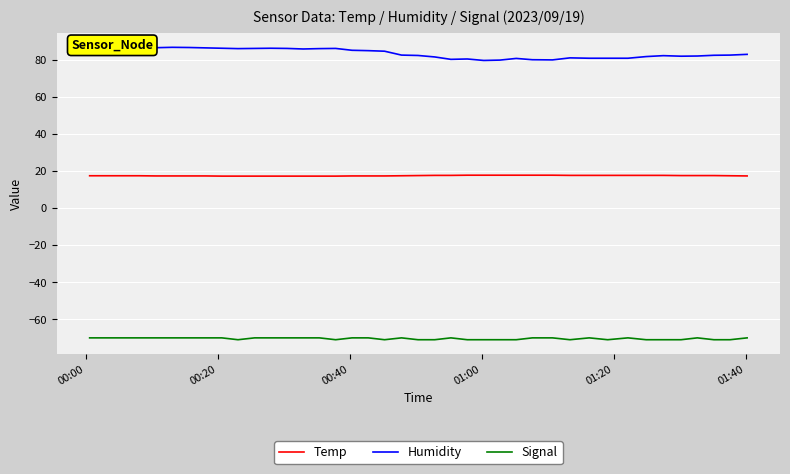

True or false: Signal and Temp intersect in this chart.

False